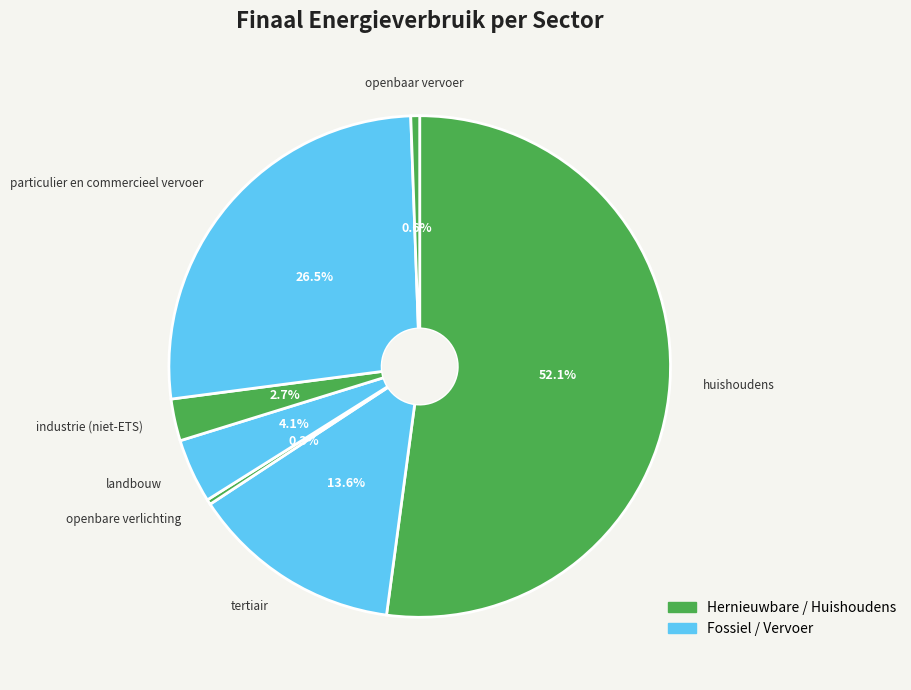

What is the largest slice in the pie chart?

huishoudens